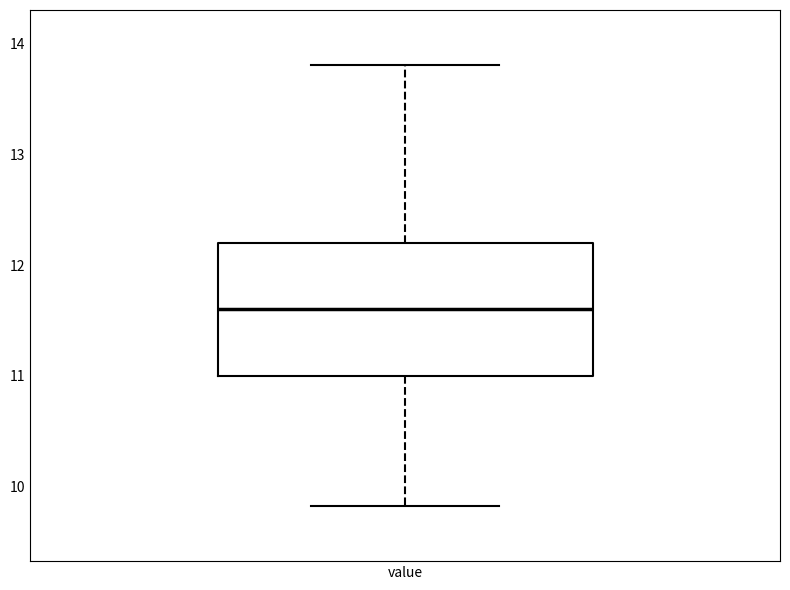

Where is the lower edge of the box for value on the y-axis? The values are not printed on the chart, so give them approximately, as read against the axis.

11.0